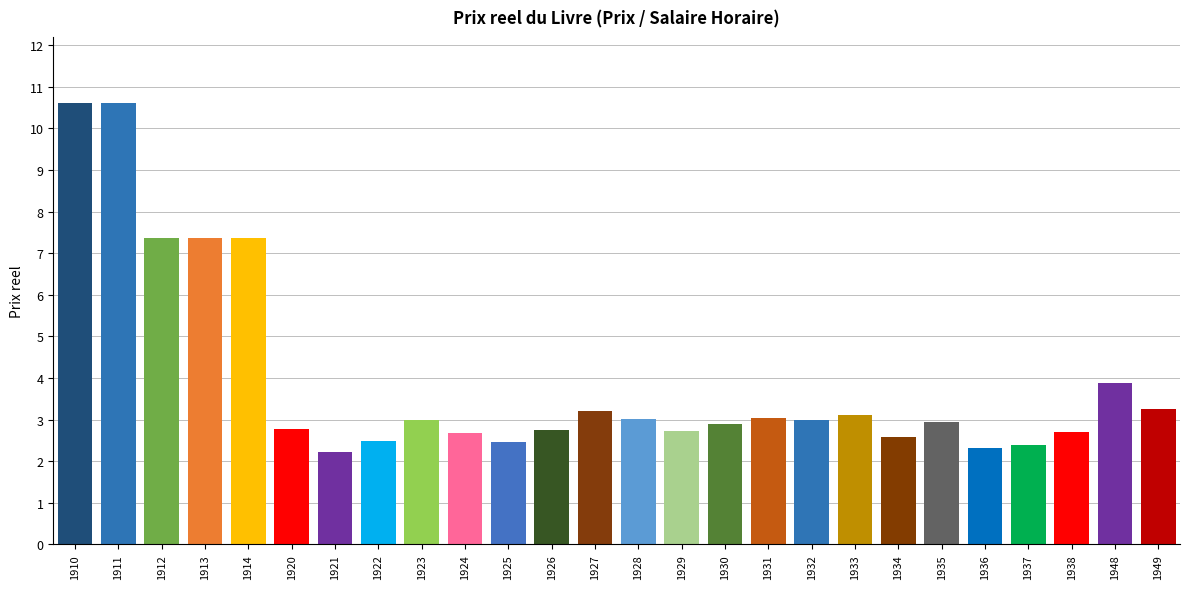

True or false: the data shows 2.4 at 1937.

True